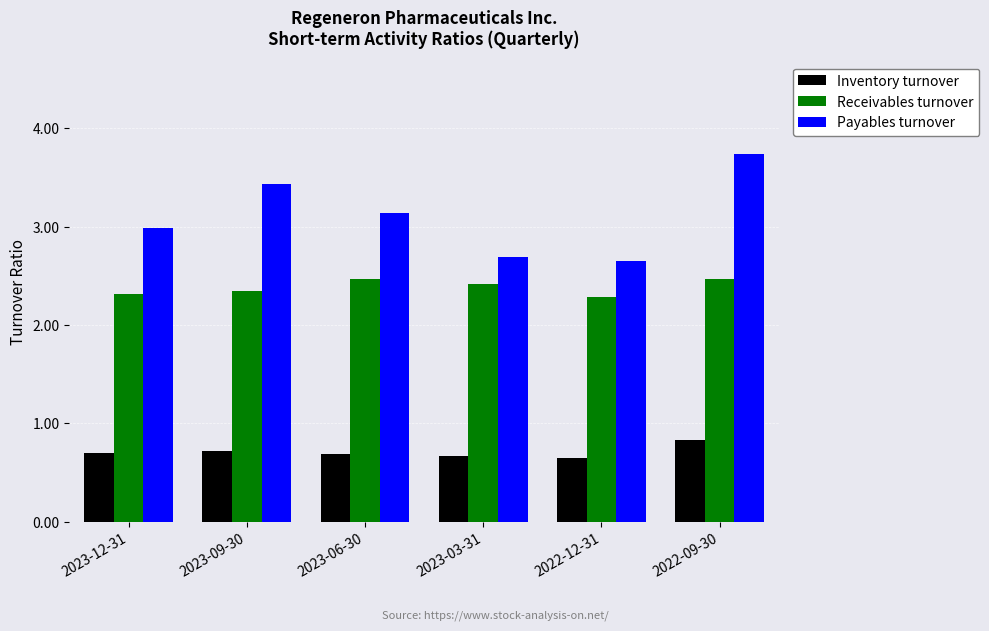

The value of Inventory turnover at 2023-06-30 is 0.7. True or false?

True